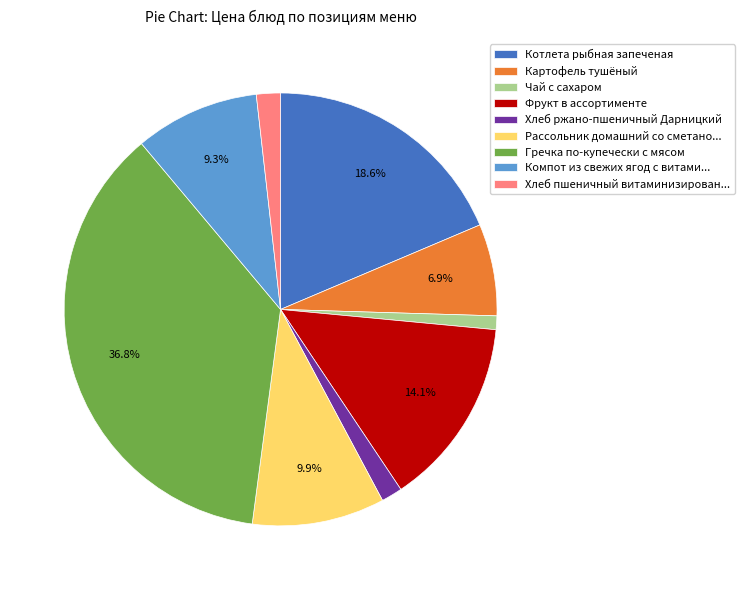

Is there a majority slice in this chart?

No